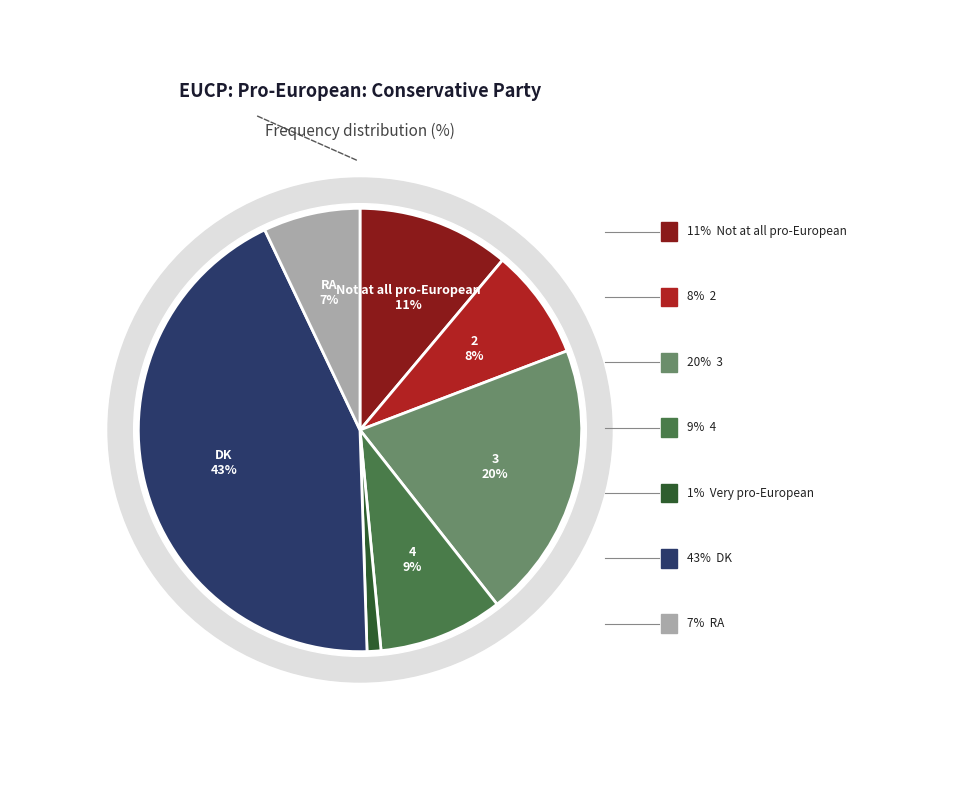

To the nearest percent, what percentage of the pie is RA?

7%